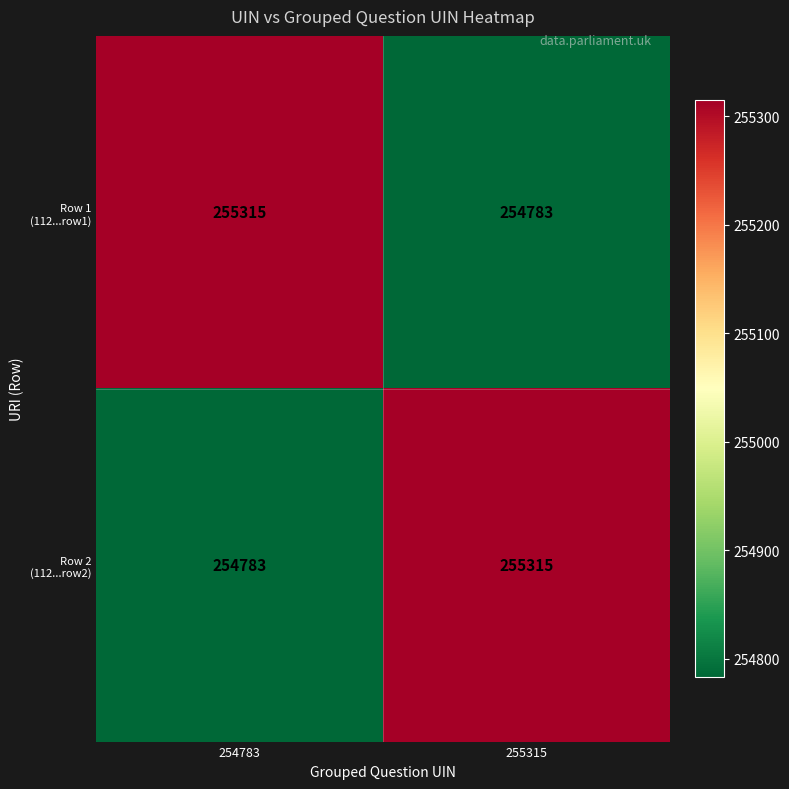

What is the smallest value displayed?

254783